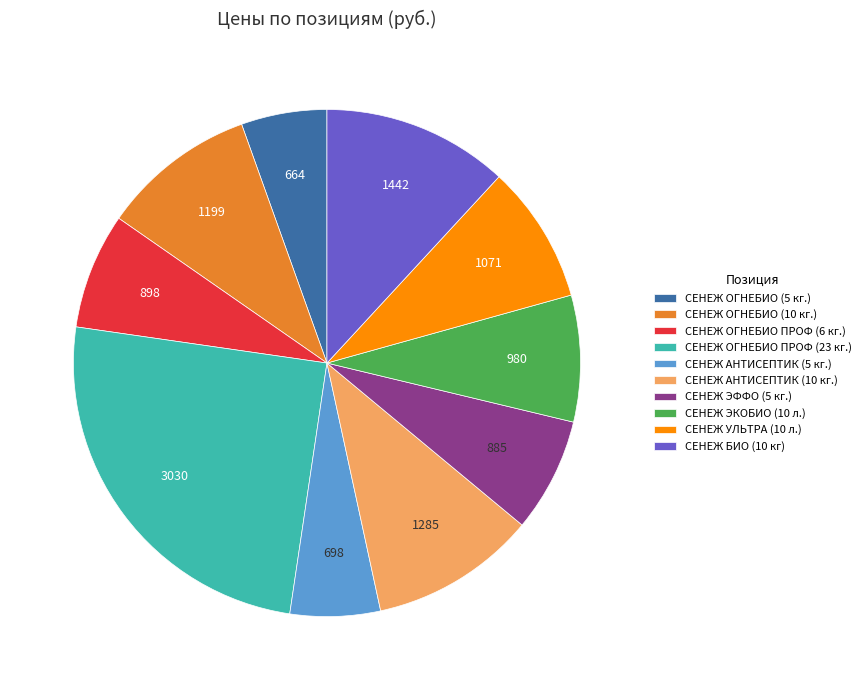

How many slices are in this pie chart?

10